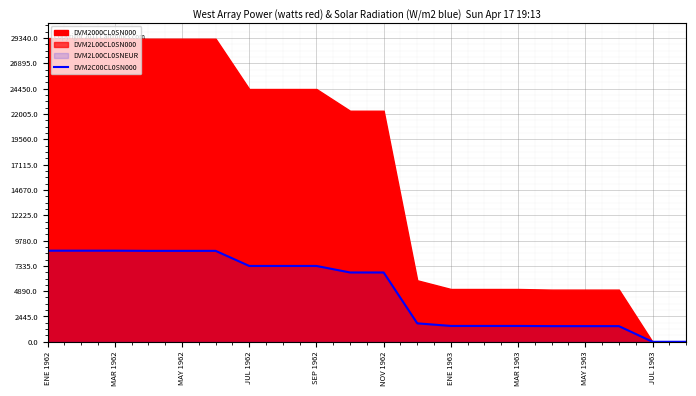

Is it true that DVM2C00CL0SN000 equals 0 at JUL 1963?

True